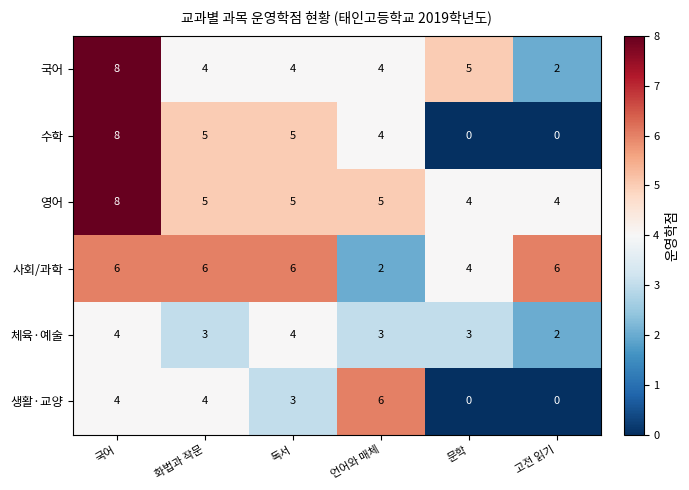

What is the maximum value for 영어?

8